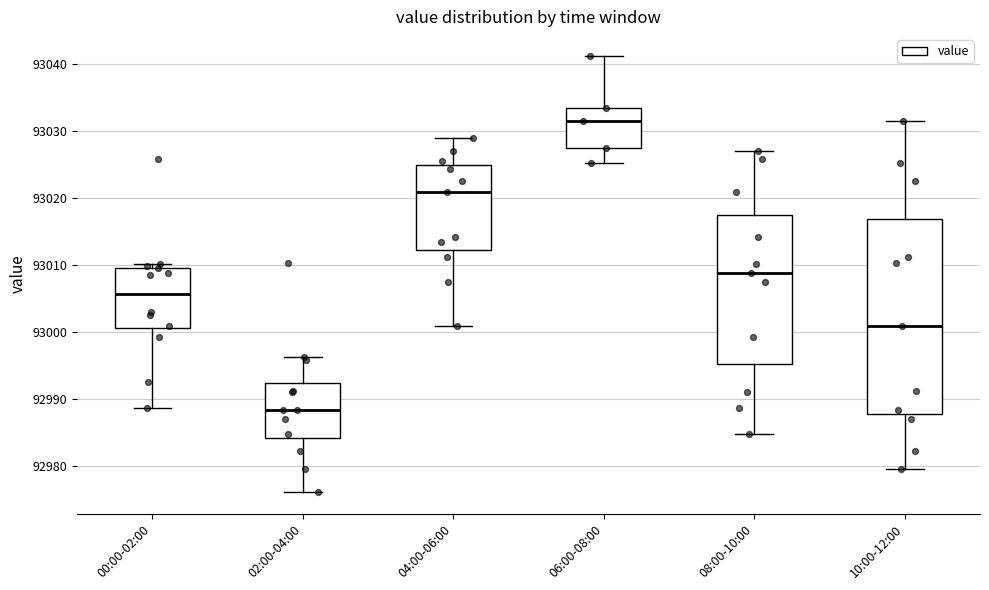

Reading left to right, transcribe this box plot: for each box, give where its median line is, the range the box spans, and where its two whiskers end, as read against the y-axis. The values are not printed on the chart, so give them approximately, as read against the axis.

00:00-02:00: median 93006, box 93001 to 93010, whiskers 92989 to 93010 (just above the box's upper edge)
02:00-04:00: median 92988, box 92984 to 92992, whiskers 92976 to 92996
04:00-06:00: median 93021, box 93012 to 93025, whiskers 93001 to 93029
06:00-08:00: median 93032, box 93027 to 93034, whiskers 93025 to 93041
08:00-10:00: median 93009, box 92995 to 93018, whiskers 92985 to 93027
10:00-12:00: median 93001, box 92988 to 93017, whiskers 92980 to 93032